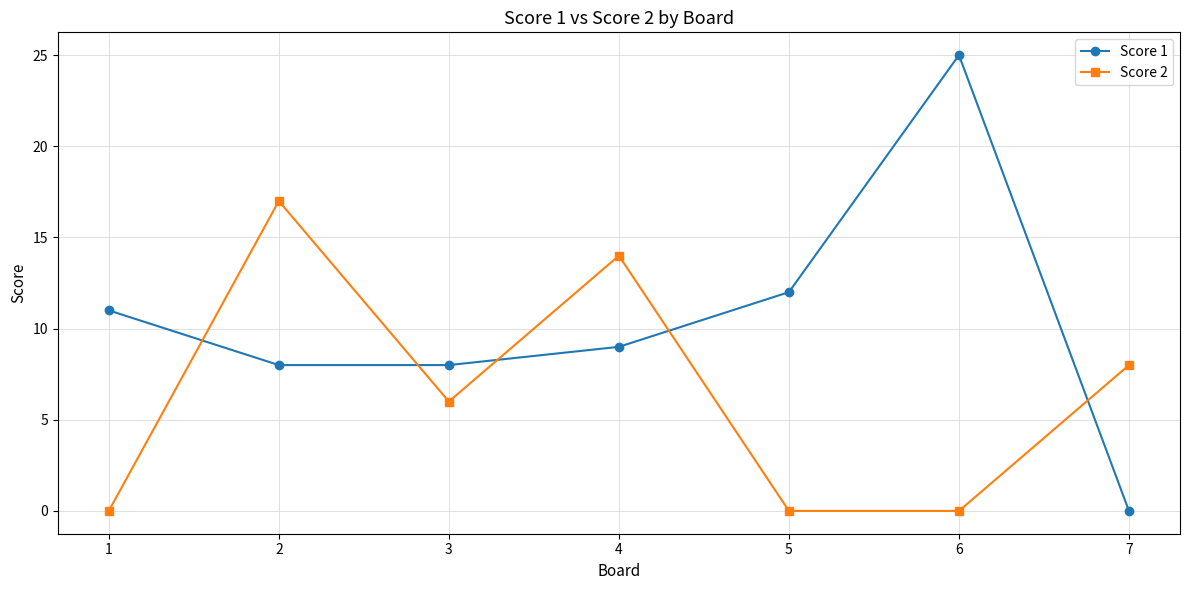

Which series has the largest total across all categories?

Score 1